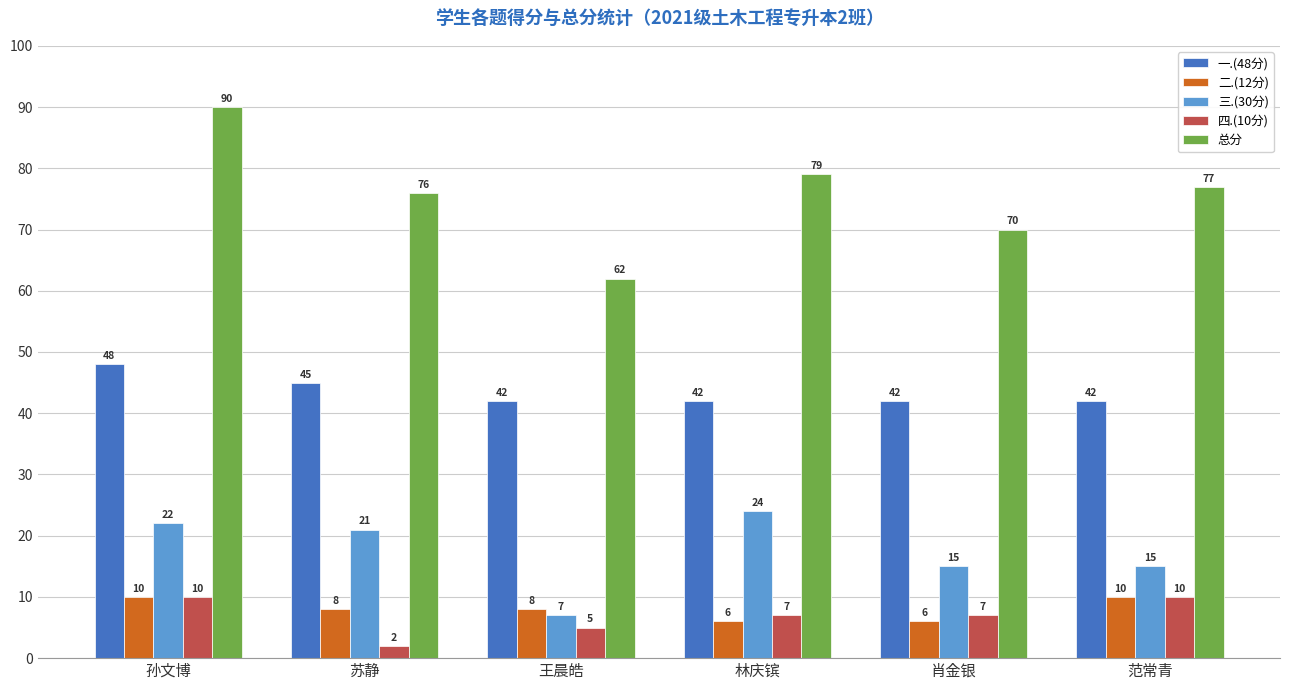

How many 一.(48分) values are between 42 and 45?

5